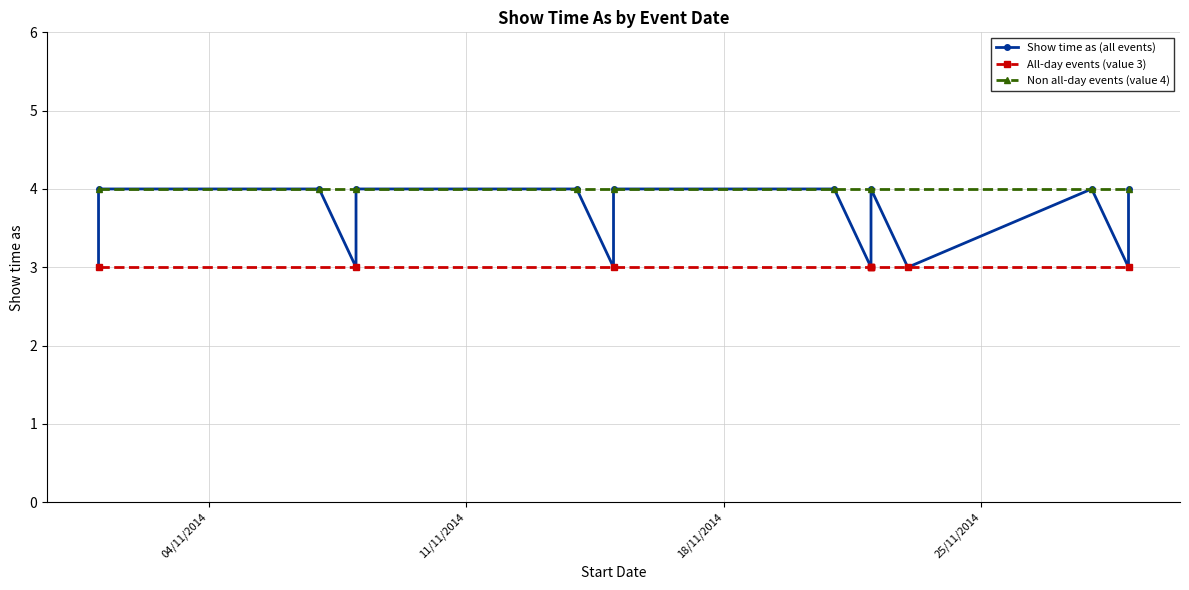

Reading left to right, extract all data points from this chart.

1/11/2014=3	1/11/2014=4	7/11/2014=4	8/11/2014=3	8/11/2014=4	14/11/2014=4	15/11/2014=3	15/11/2014=4	21/11/2014=4	22/11/2014=3	22/11/2014=3	22/11/2014=3	22/11/2014=4	23/11/2014=3	28/11/2014=4	29/11/2014=3	29/11/2014=4